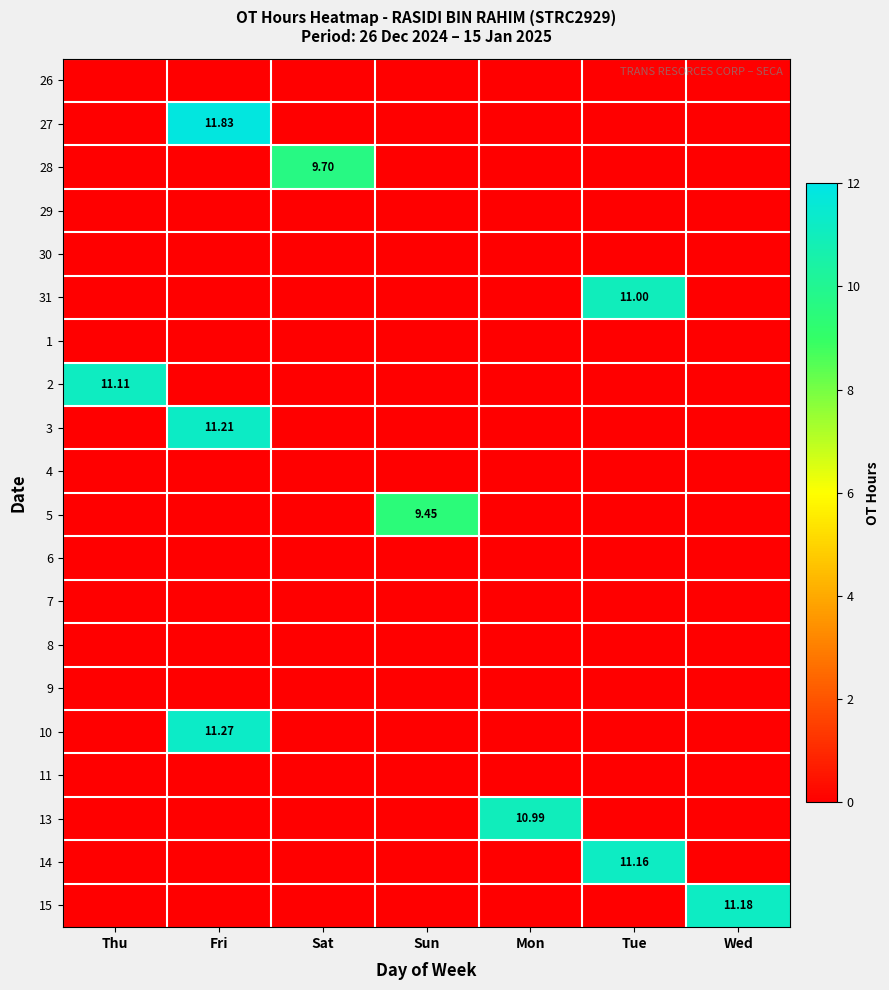

Which category has the lowest value across all series?

Thu